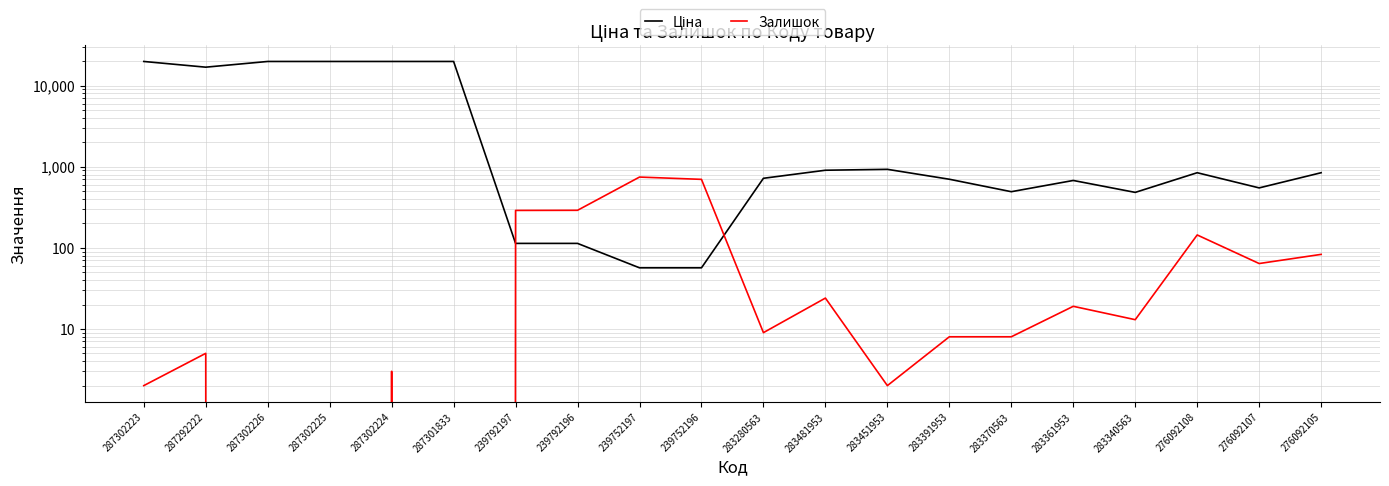

How many interior local peaks does the Ціна series have?

3